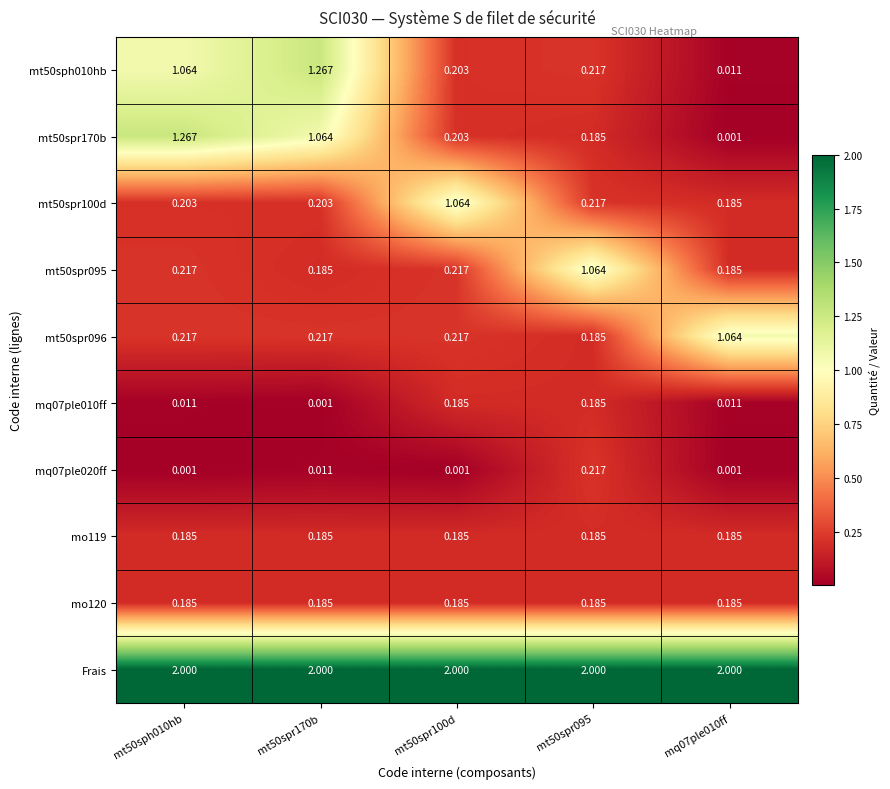

Is the value of mo120 at mt50sph010hb greater than the value of mt50sph010hb at mt50spr170b?

No